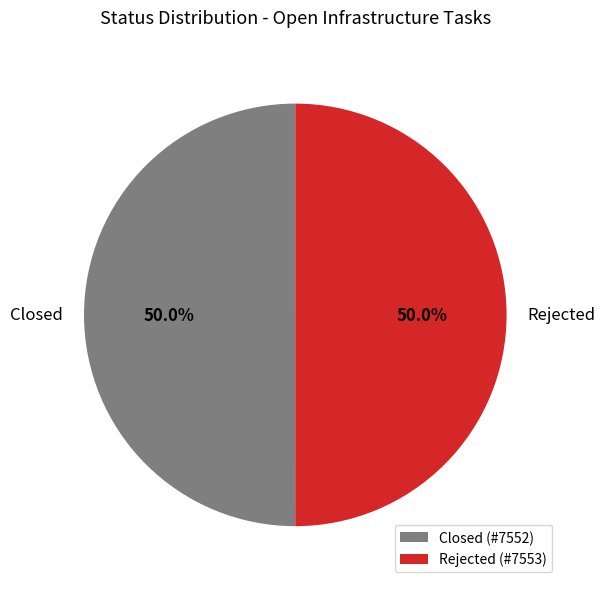

Combined, do Closed and Rejected account for over 50%?

Yes